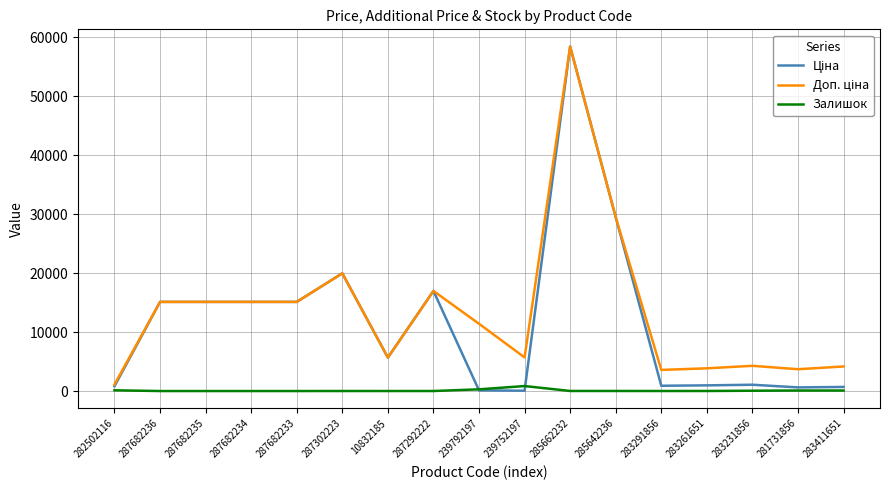

True or false: Залишок has a value of 12.0 at 285662232.

True